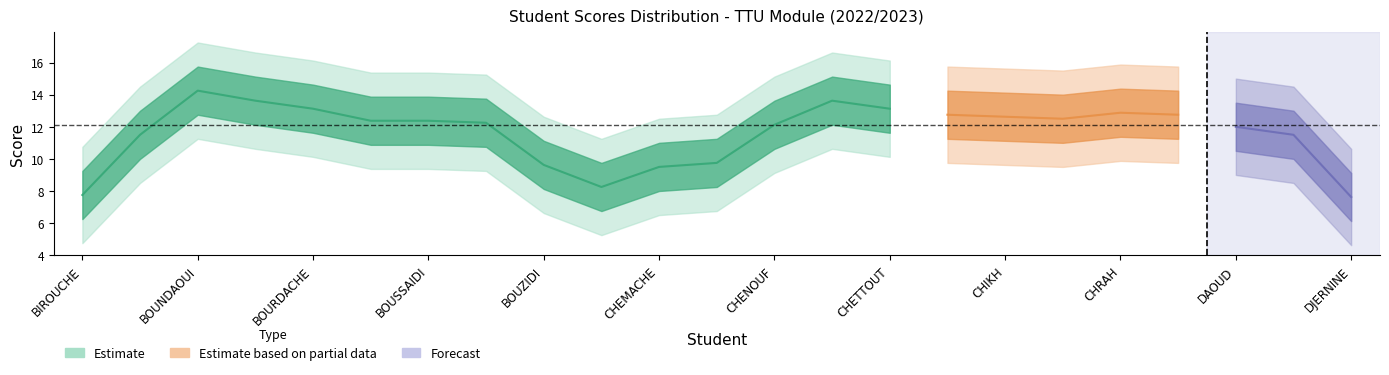

Reading right to left, what are all the values shown in this chart?

10.0	10.0	10.5	15.5	12.0	13.0	11.0	14.0	12.5	13.5	12.5	16.0	6.5	4.0	11.5	11.0	12.0	14.5	12.0	11.0	15.0	16.5	14.5